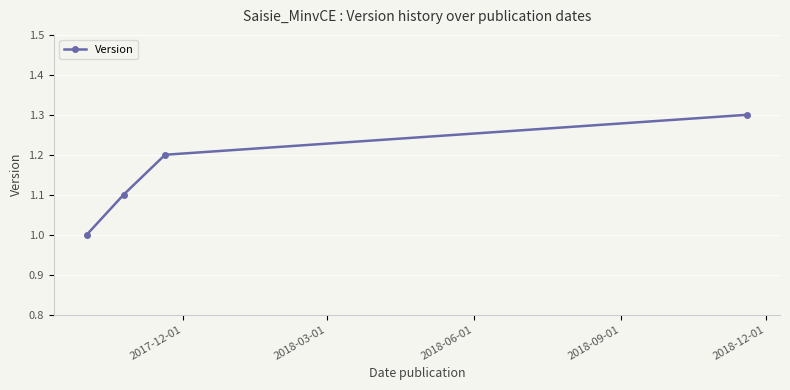

What is the value of the 2nd point from the left?

1.1